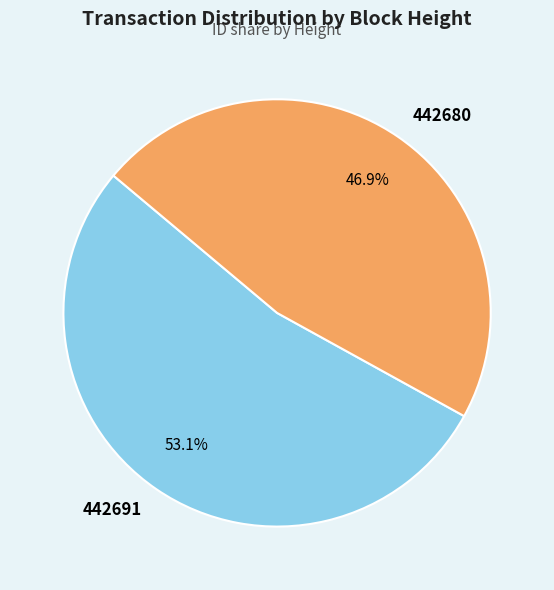

Does any single category account for the majority?

Yes